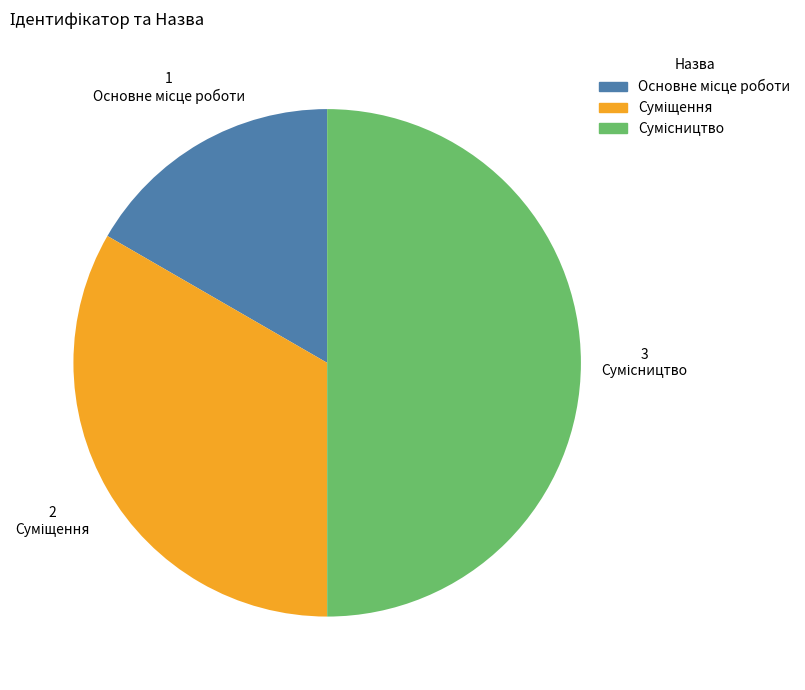

The Сумісництво slice represents 50% of the pie. True or false?

True